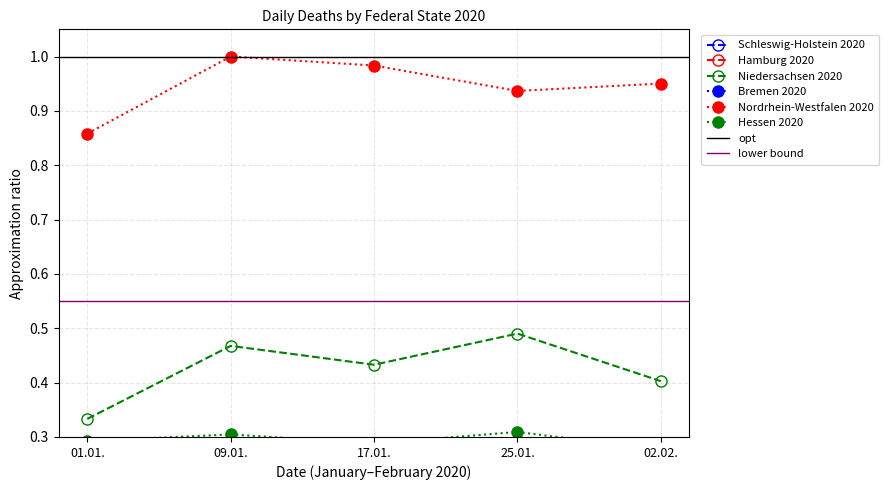

At 17.01., list the series in order from smallest to largest.

Bremen 2020, Hamburg 2020, Schleswig-Holstein 2020, Hessen 2020, Niedersachsen 2020, Nordrhein-Westfalen 2020